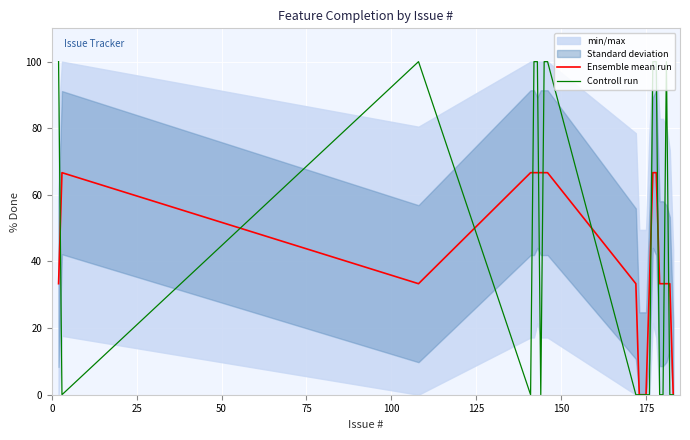

At how many categories does at least one series exceed 54?

12